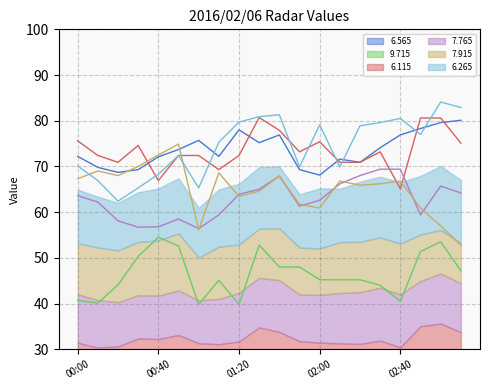

Which series has the widest spread of values?

6.265